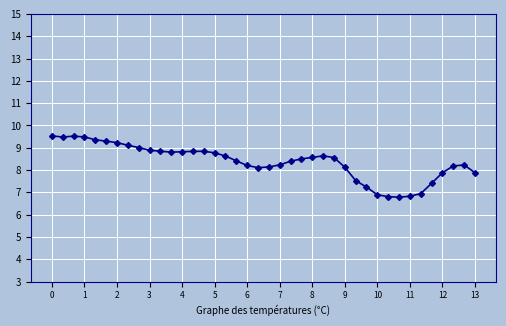

What is the difference between the maximum and minimum values?

2.7